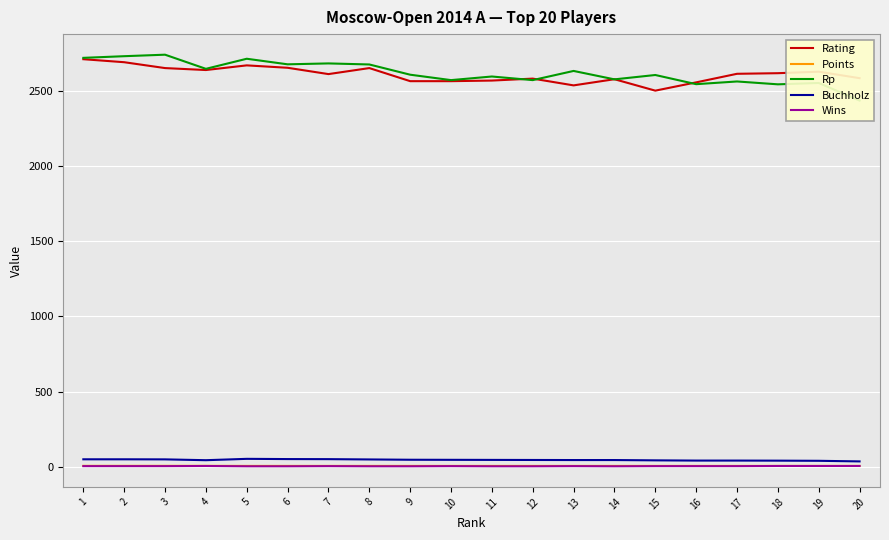

Reading left to right, extract all data points from this chart.

Rating: 2710.0	2690.0	2651.0	2638.0	2669.0	2653.0	2611.0	2651.0	2564.0	2564.0	2568.0	2581.0	2536.0	2577.0	2501.0	2556.0	2613.0	2617.0	2627.0	2584.0
Points: 7.0	7.0	7.0	7.0	6.5	6.5	6.5	6.5	6.5	6.5	6.5	6.5	6.5	6.5	6.5	6.5	6.5	6.5	6.5	6.5
Rp: 2719.0	2730.0	2740.0	2646.0	2713.0	2676.0	2682.0	2675.0	2607.0	2571.0	2595.0	2571.0	2632.0	2576.0	2605.0	2544.0	2562.0	2543.0	2552.0	2435.0
Buchholz: 50.5	50.5	50.0	44.5	53.5	52.0	51.5	49.5	47.5	47.0	46.5	46.0	45.5	45.5	43.5	42.0	42.0	41.5	40.5	36.5
Wins: 5.0	5.0	5.0	6.0	4.0	4.0	5.0	4.0	4.0	5.0	4.0	4.0	5.0	4.0	5.0	5.0	5.0	6.0	6.0	6.0